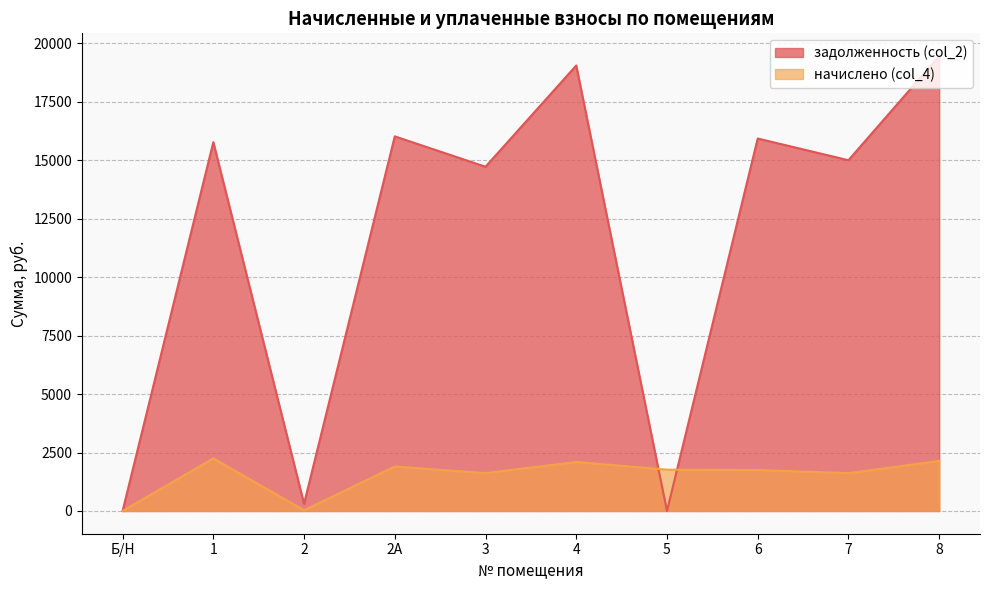

The value of задолженность (col_2) at 3 is 14719.8. True or false?

True